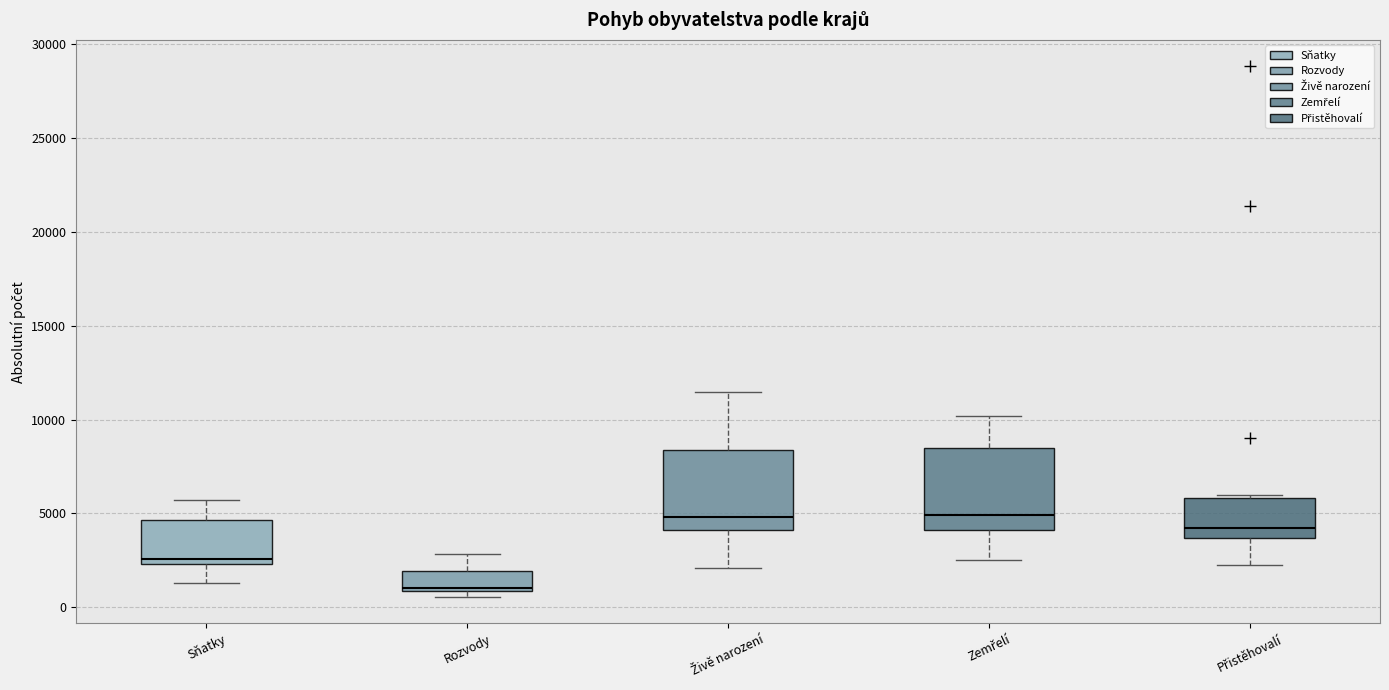

Where does the lower whisker of the box for Sňatky end on the y-axis? The values are not printed on the chart, so give them approximately, as read against the axis.

1500